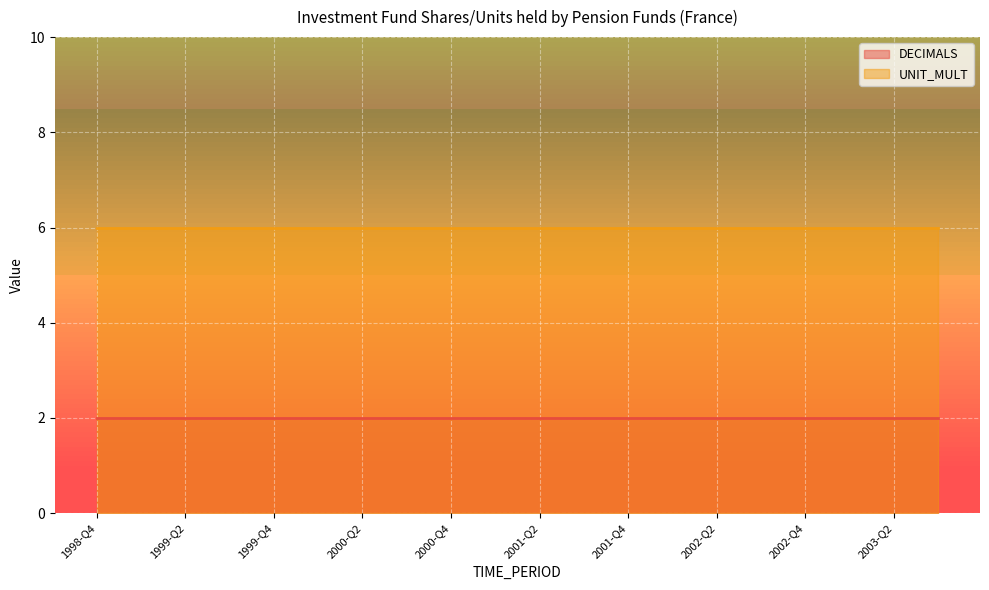

Is the value of UNIT_MULT at 2003-Q3 greater than the value of DECIMALS at 2000-Q3?

Yes